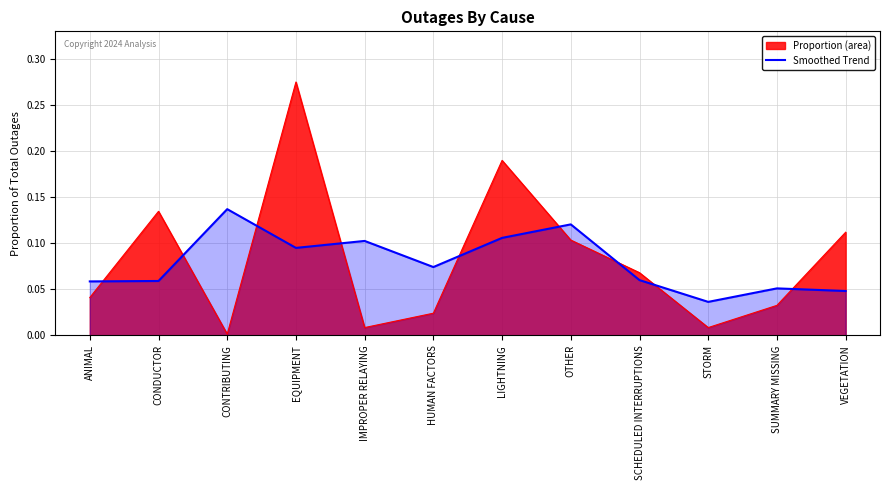

What is the label of the 4th point from the left?

EQUIPMENT